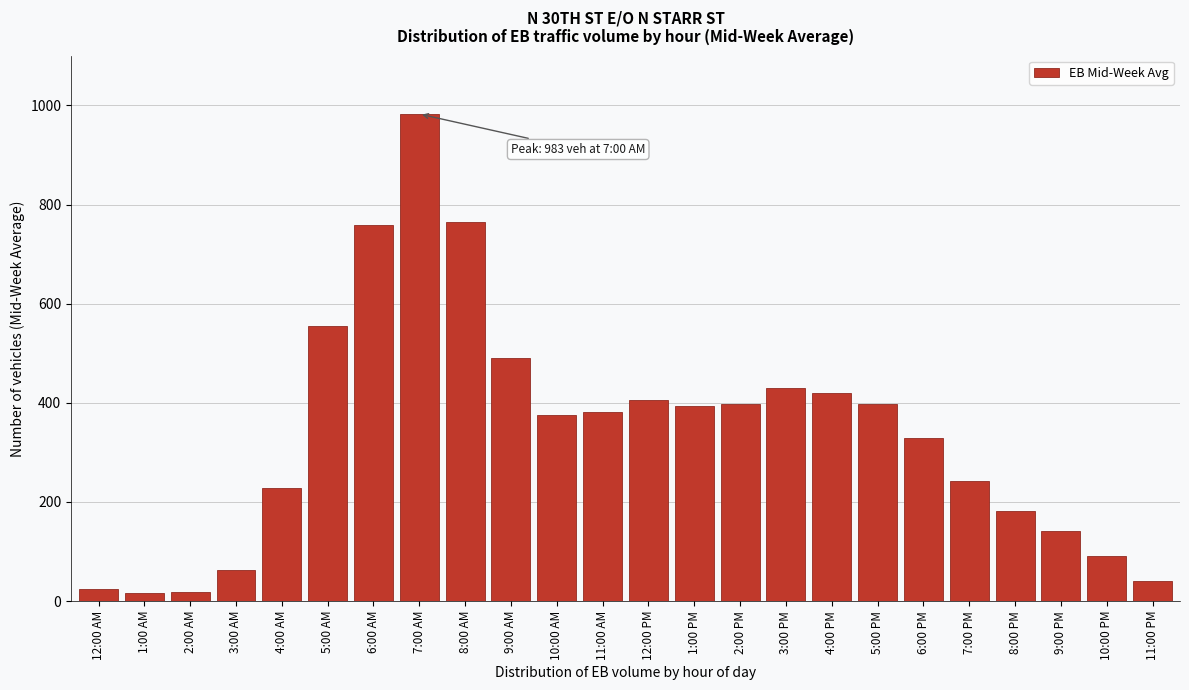

At which category does the chart reach its peak across all series?

7:00 AM